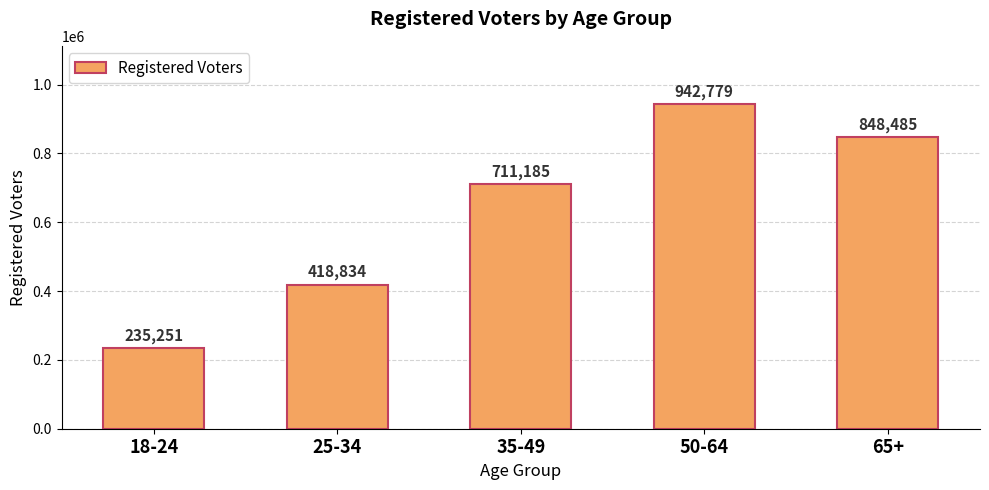

Does the chart contain stacked bars?

No